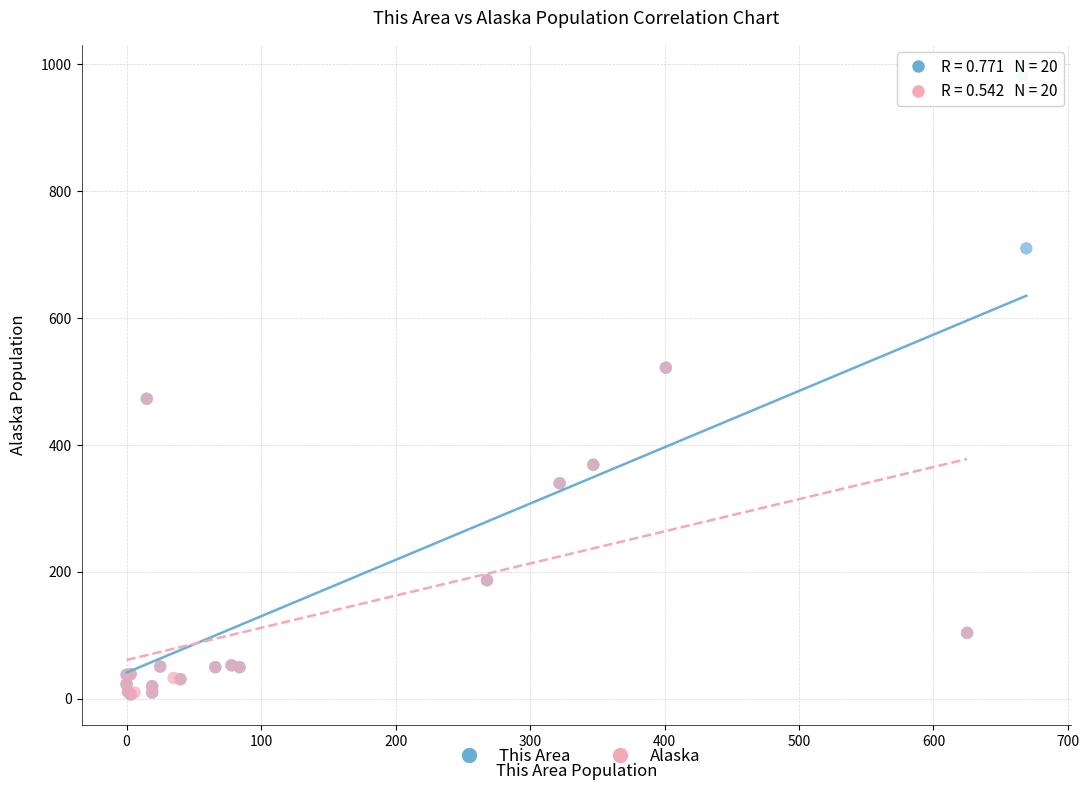

Which series has the largest Y range (max minus min)?

This Area